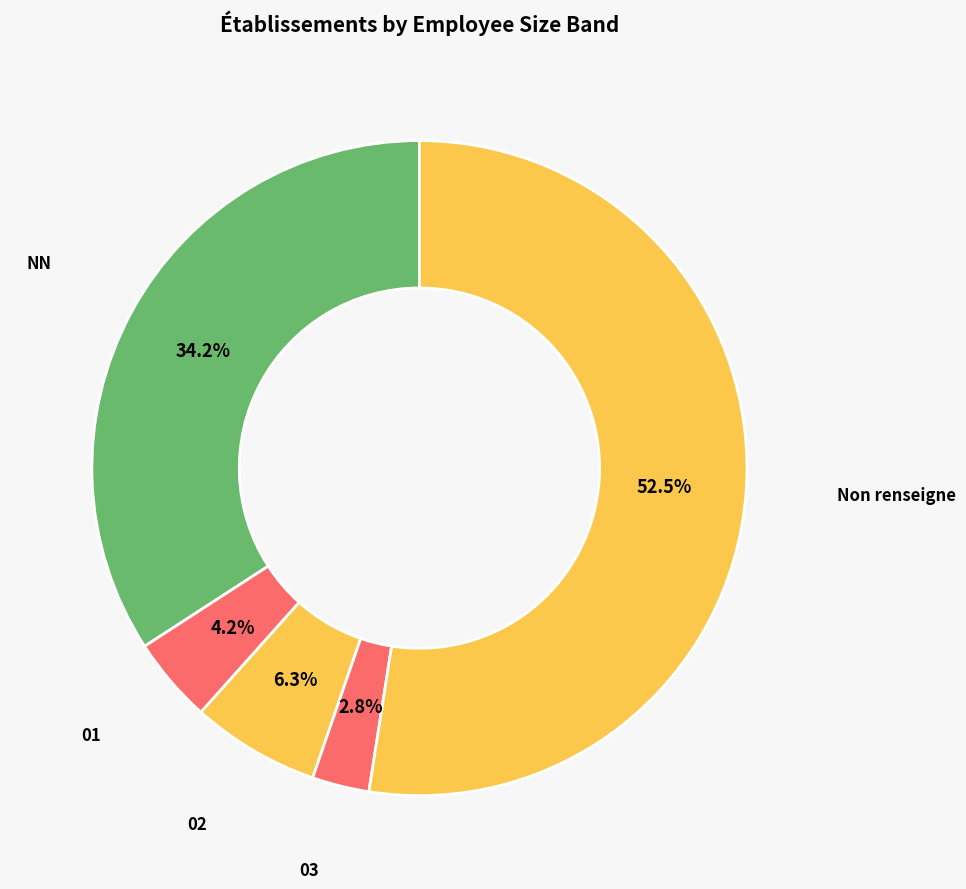

Is 03 the majority of the pie?

No